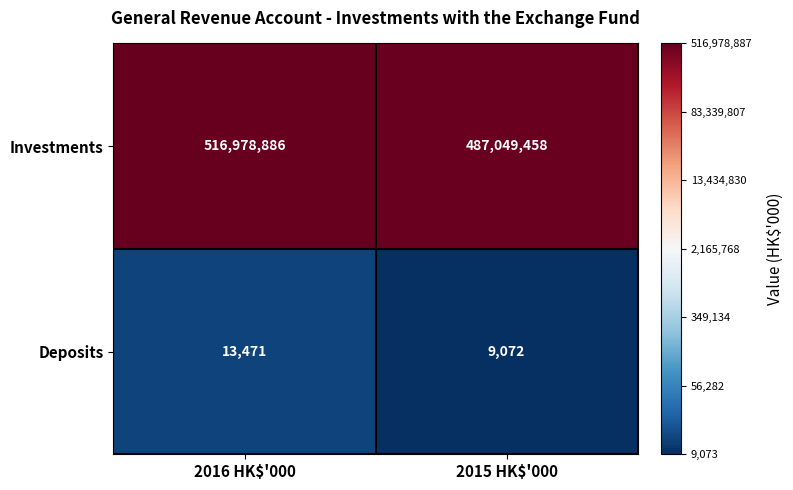

Between 2016 HK$'000 and 2015 HK$'000, which series saw the biggest shift?

Investments